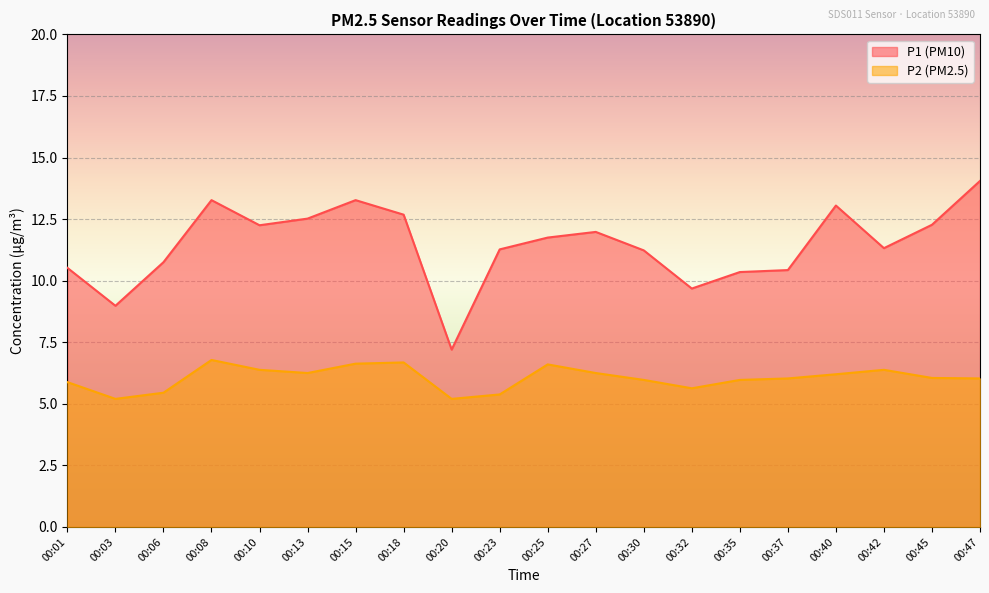

Reading left to right, what are all the values shown in this chart?

P1: 10.5	9.0	10.8	13.3	12.2	12.5	13.3	12.7	7.2	11.3	11.8	12.0	11.2	9.7	10.3	10.4	13.1	11.3	12.3	14.1
P2: 5.9	5.2	5.5	6.8	6.4	6.2	6.6	6.7	5.2	5.4	6.6	6.2	6.0	5.6	6.0	6.0	6.2	6.4	6.0	6.0